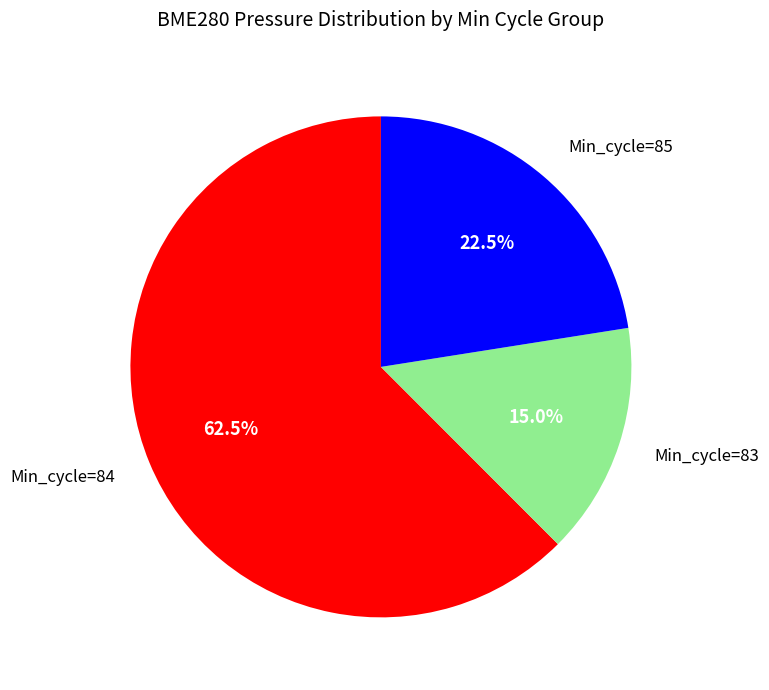

Does any single category account for the majority?

Yes